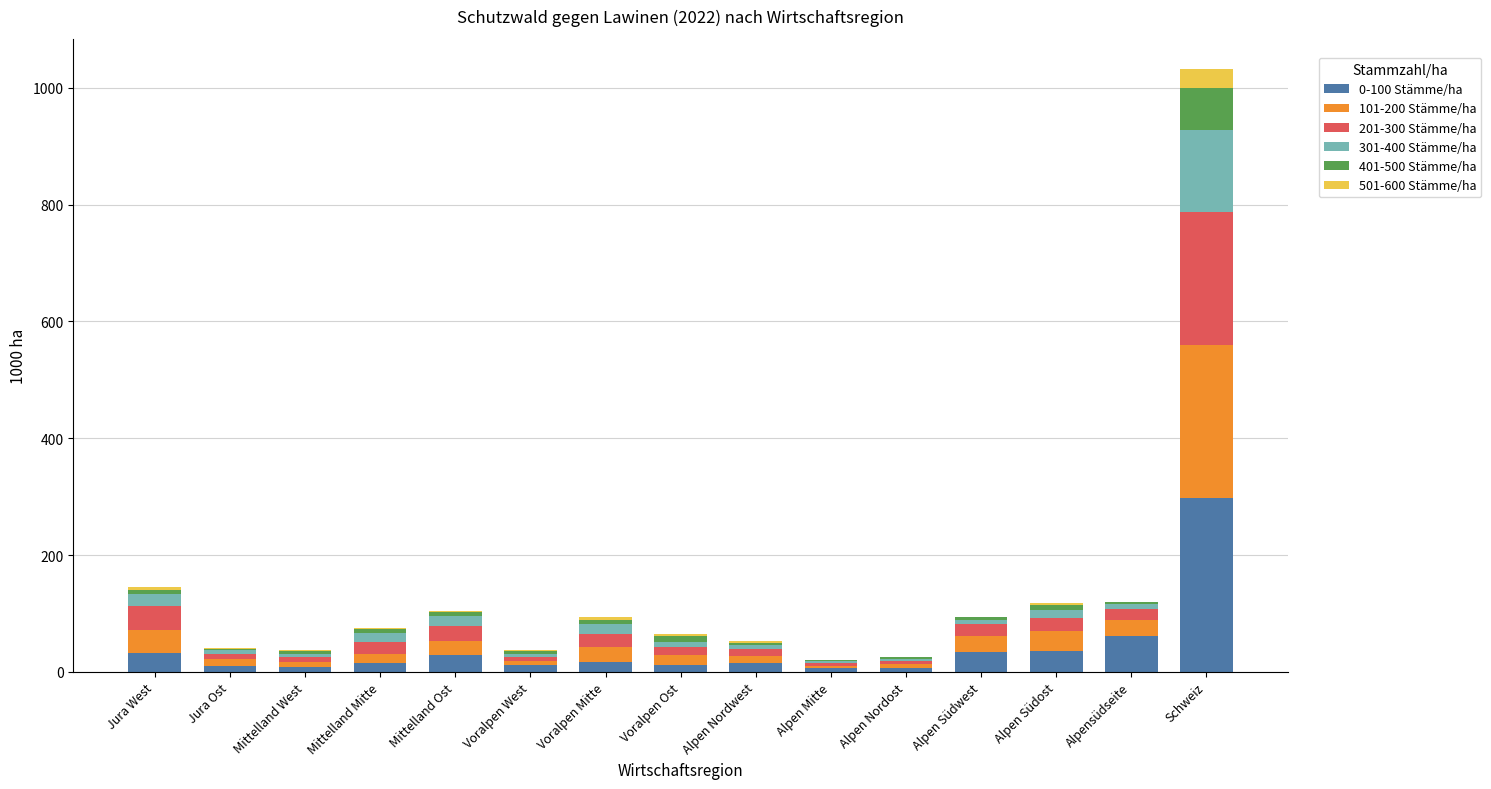

What is the sum of all 0-100 Stämme/ha values?

596.6